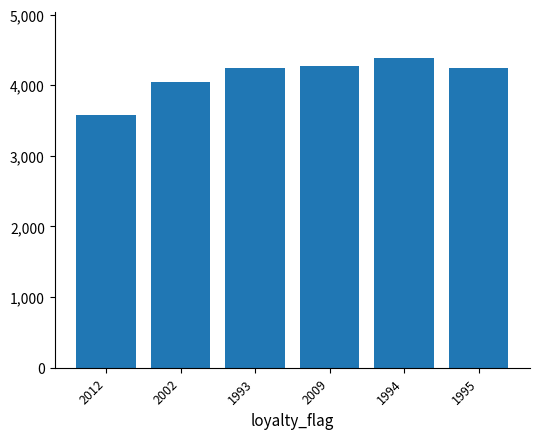

What is the ratio of the value at 1994 to the value at 2002?

1.1